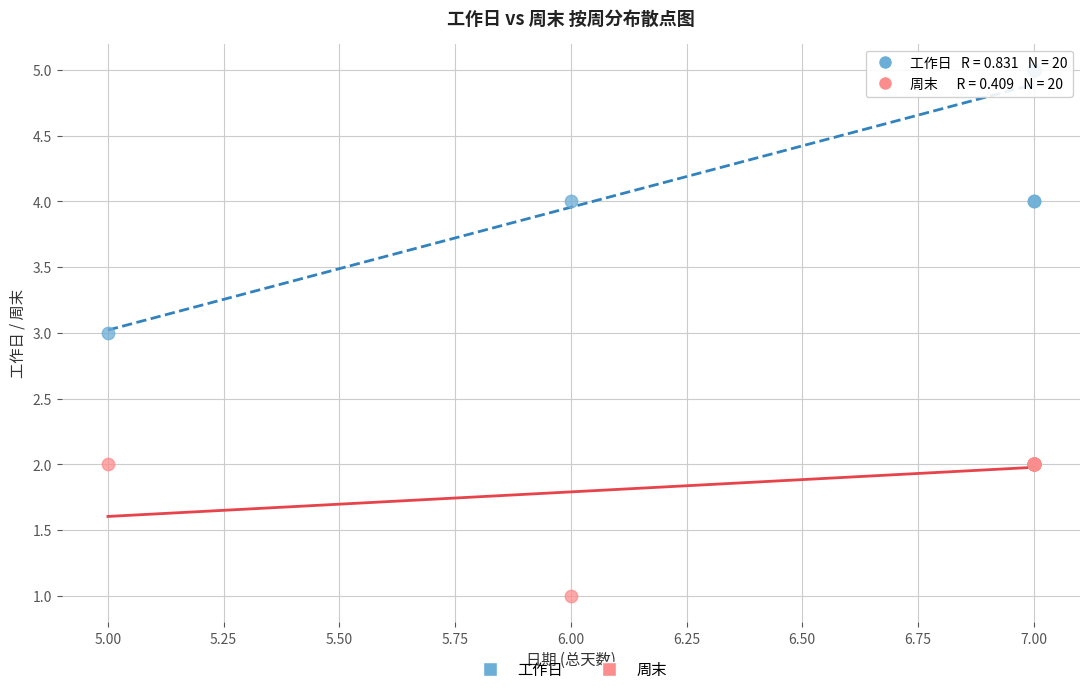

Which series reaches the maximum Y coordinate?

工作日